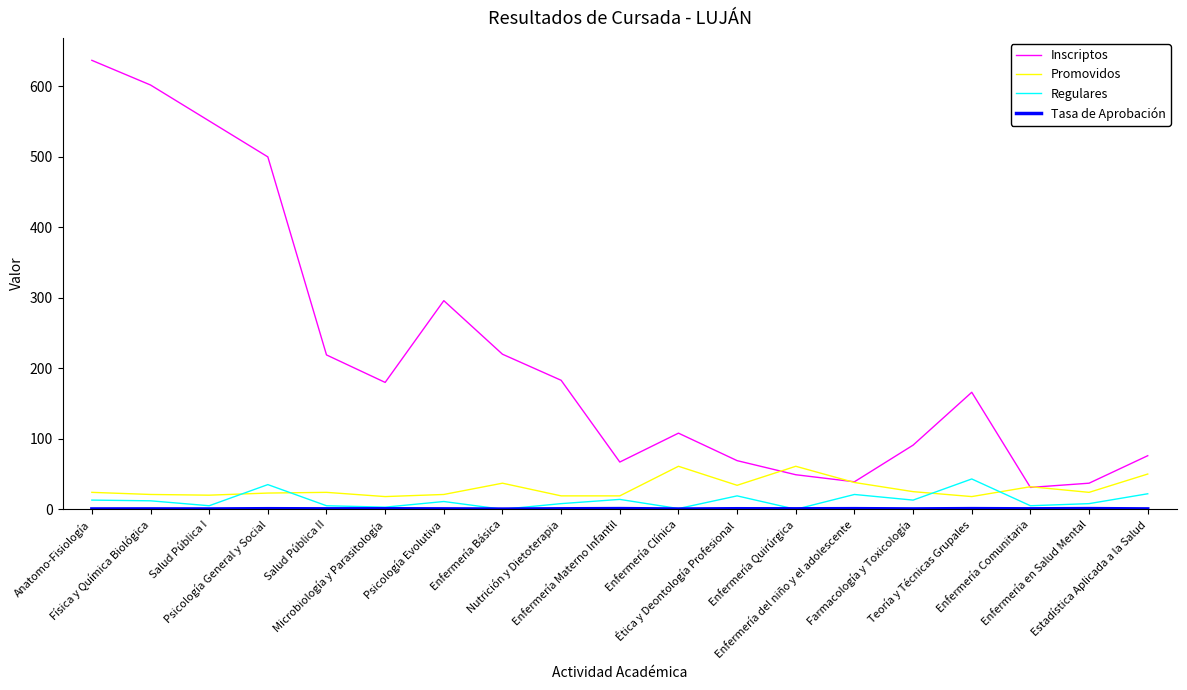

What is the spread (max minus min) of values at Salud Pública II?

218.4